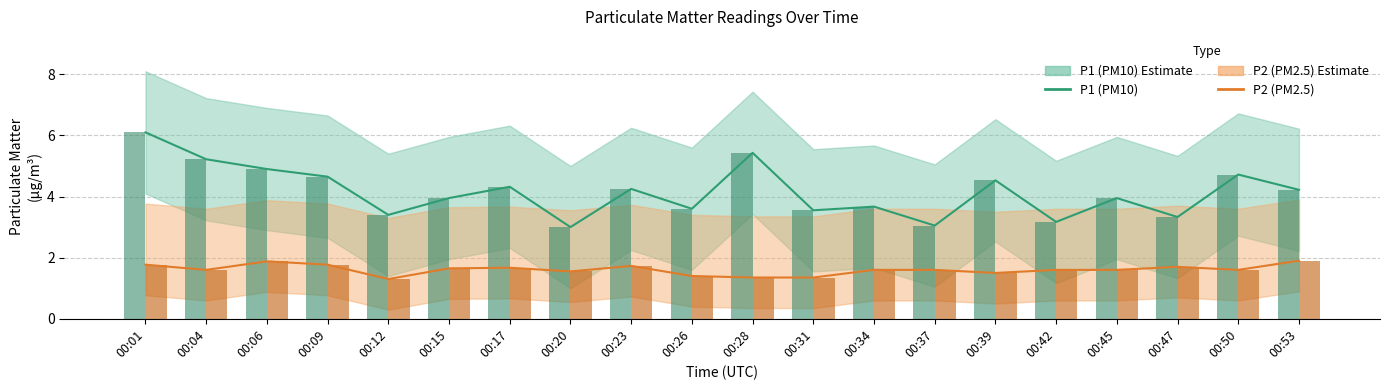

Reading left to right, transcribe all the data shown in this chart.

P1 (PM10): 6.1	5.2	4.9	4.7	3.4	4.0	4.3	3.0	4.2	3.6	5.4	3.5	3.7	3.0	4.5	3.2	4.0	3.3	4.7	4.2
P2 (PM2.5): 1.8	1.6	1.9	1.8	1.3	1.6	1.7	1.6	1.7	1.4	1.4	1.4	1.6	1.6	1.5	1.6	1.6	1.7	1.6	1.9
P1 bar: 6.1	5.2	4.9	4.7	3.4	4.0	4.3	3.0	4.2	3.6	5.4	3.5	3.7	3.0	4.5	3.2	4.0	3.3	4.7	4.2
P2 bar: 1.8	1.6	1.9	1.8	1.3	1.6	1.7	1.6	1.7	1.4	1.4	1.4	1.6	1.6	1.5	1.6	1.6	1.7	1.6	1.9